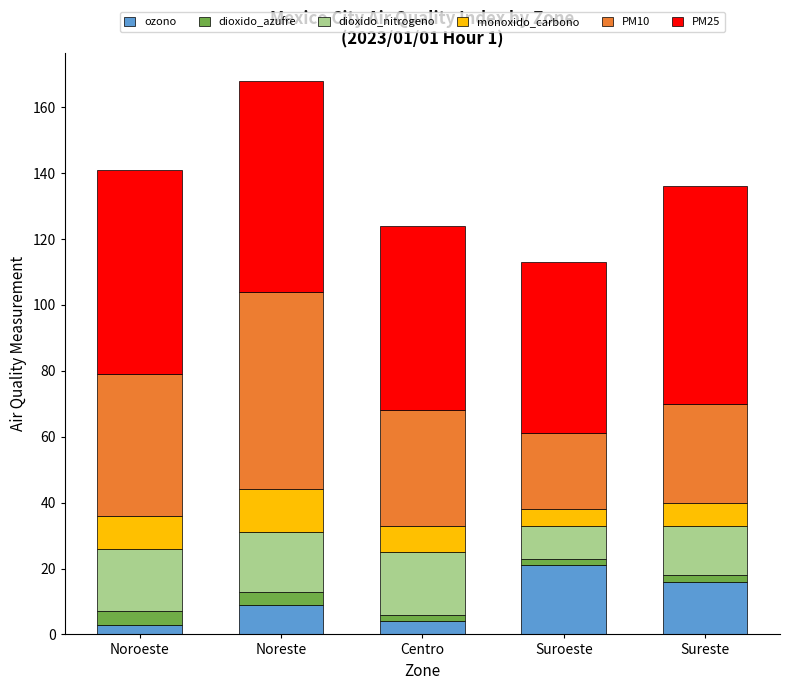

What is the average value of the ozono series?

11